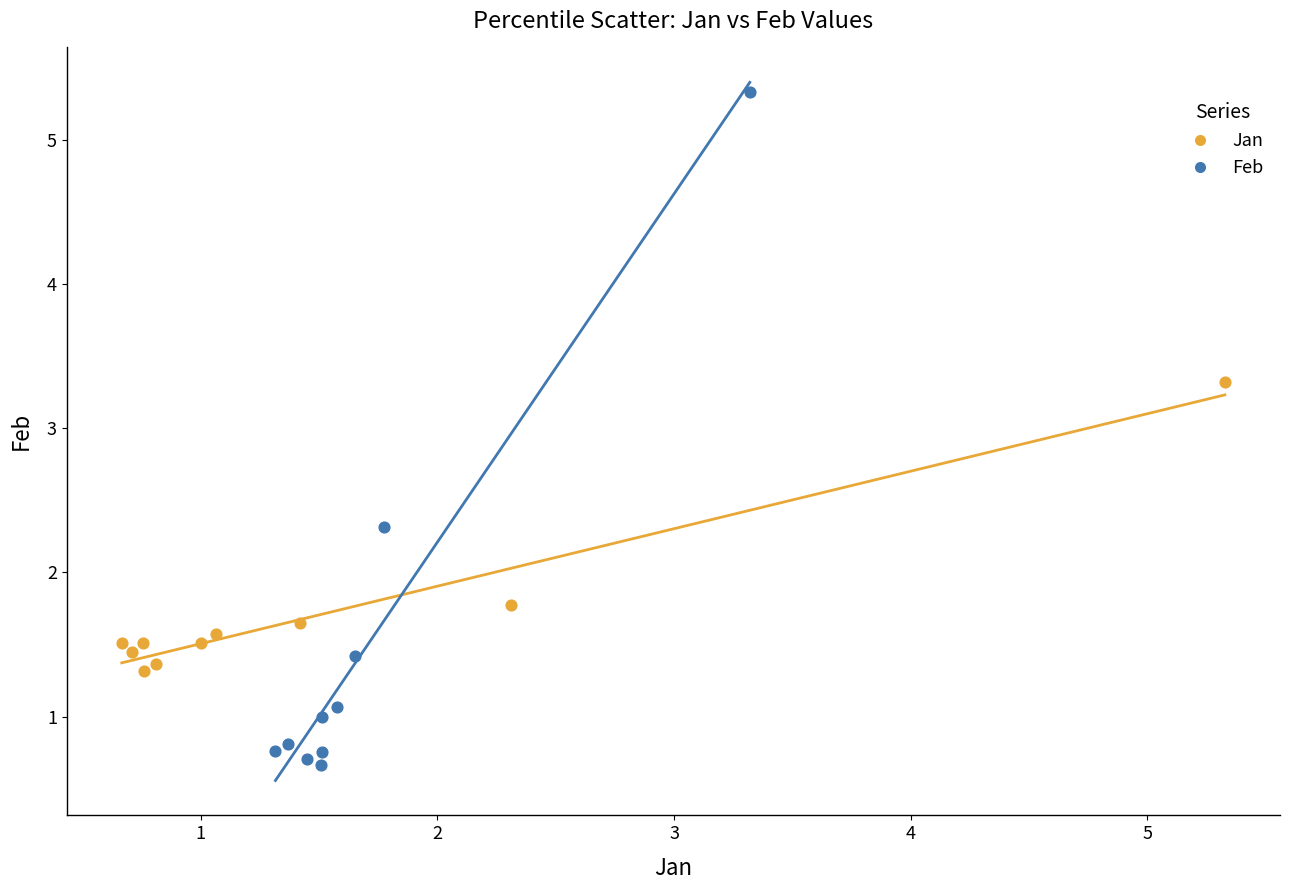

Which series reaches the maximum Y coordinate?

Feb